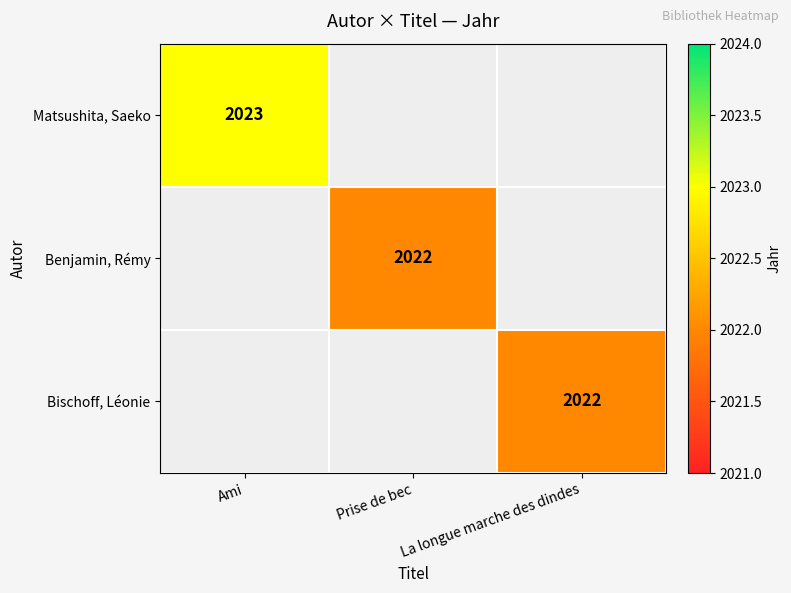

True or false: Matsushita, Saeko has a value of 2023 at Ami.

True